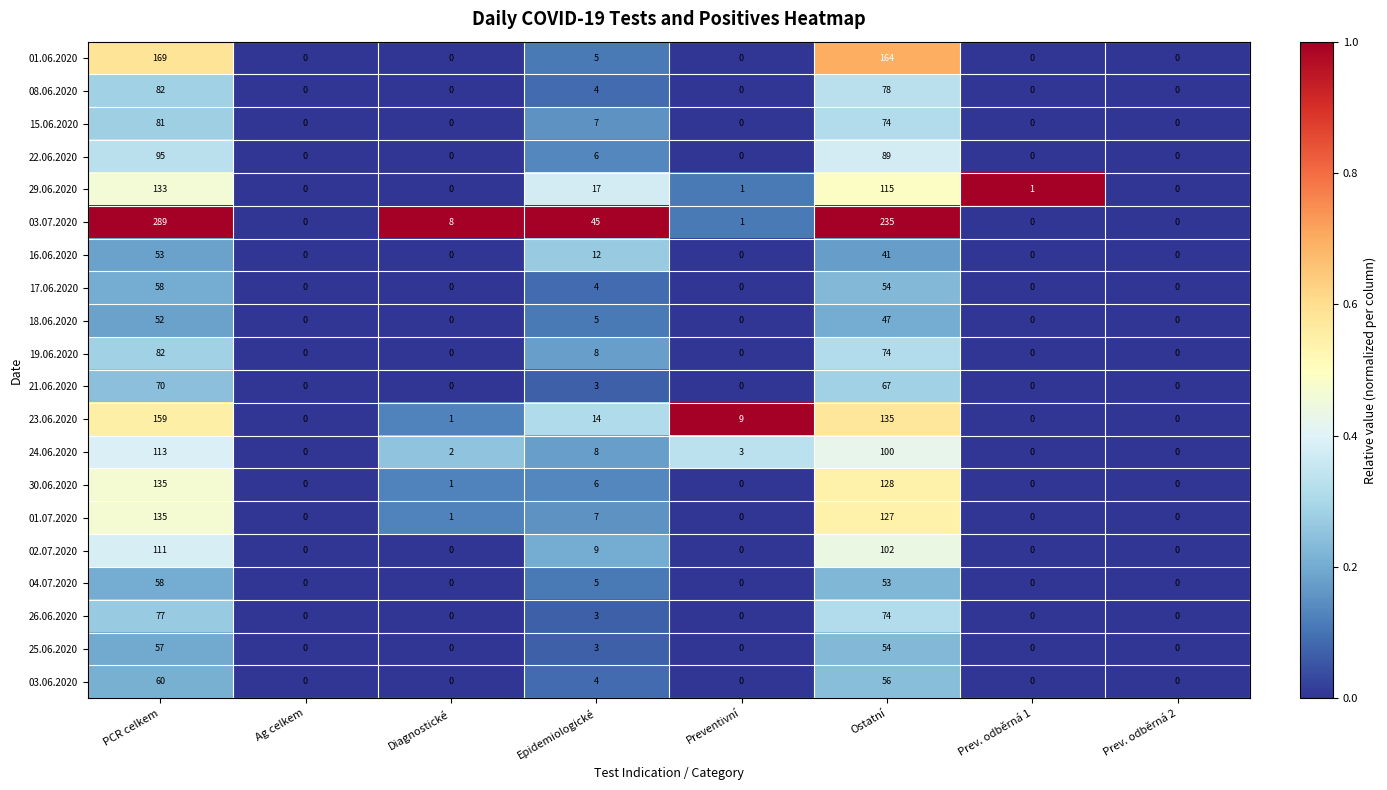

What is the difference between the highest and lowest values at Ostatní?

194